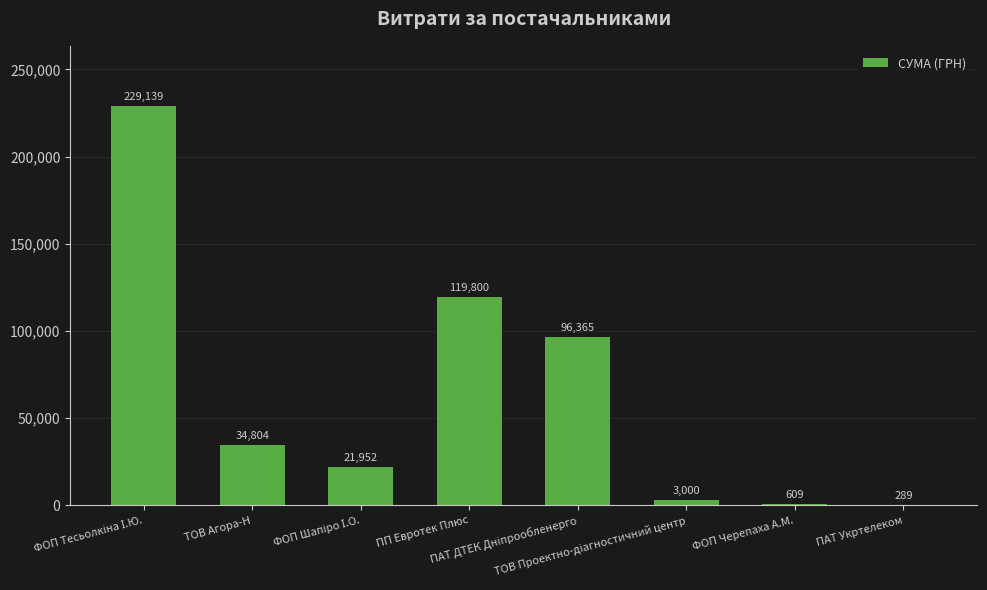

Count the number of categories in the chart.

8